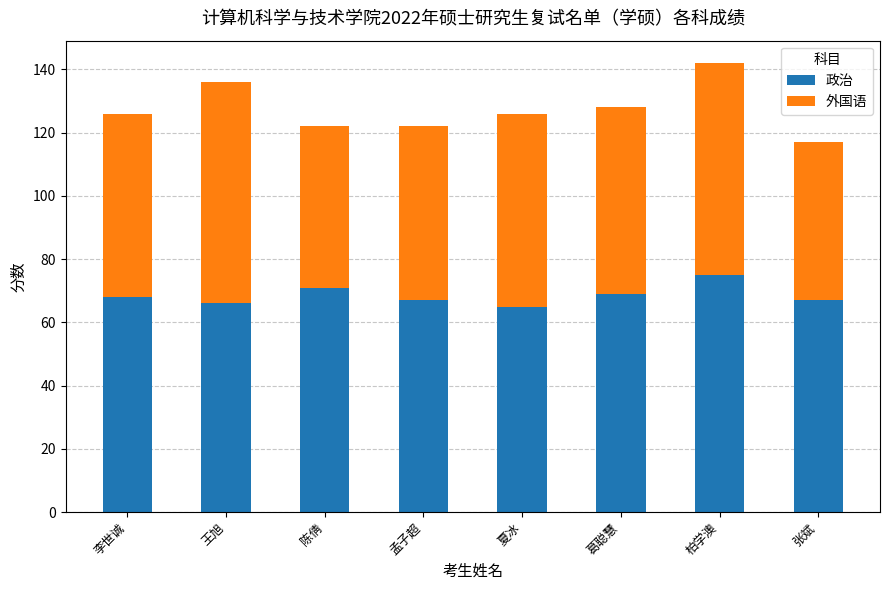

The value of 政治 at 陈倩 is 27. True or false?

False